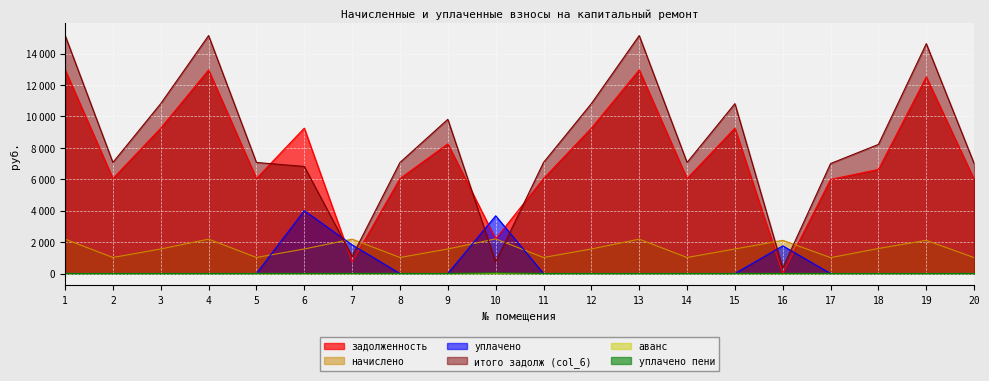

What is the difference between the maximum and minimum values in the задолженность series?

12979.2